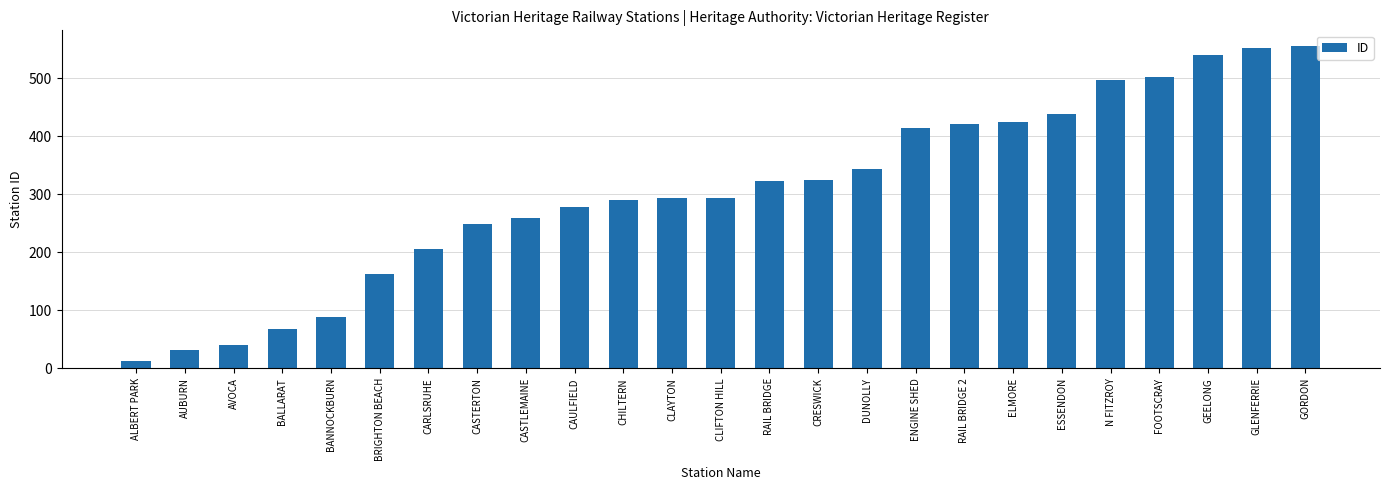

What position from the left is ESSENDON?

20